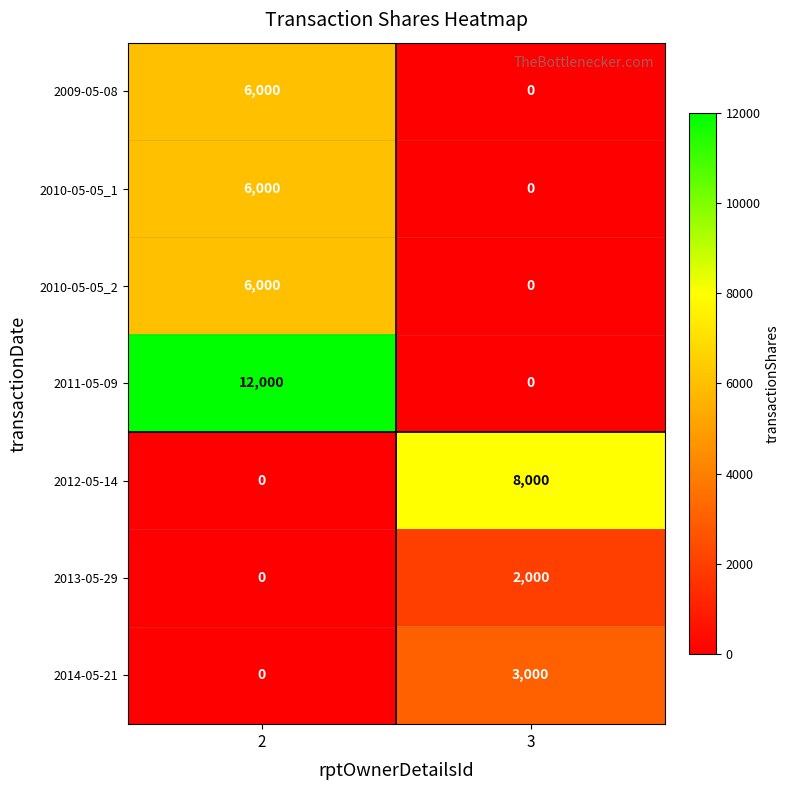

What is the sum of all 2011-05-09 values?

12000